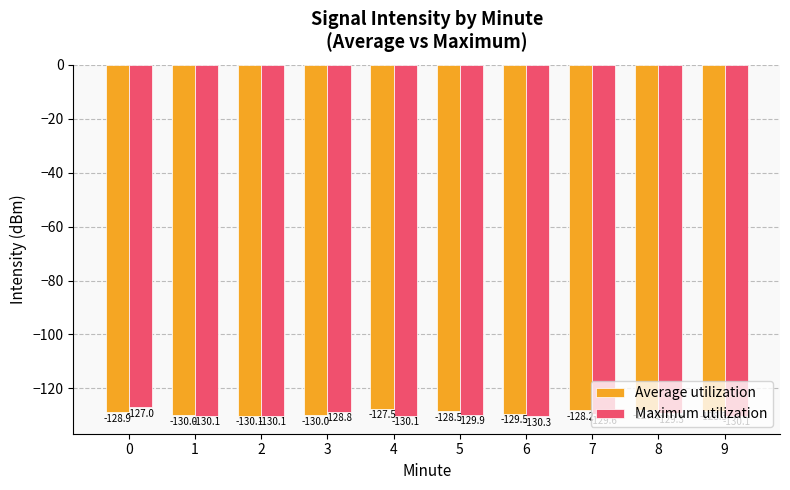

Which series changed the most between 1 and 3?

Maximum utilization